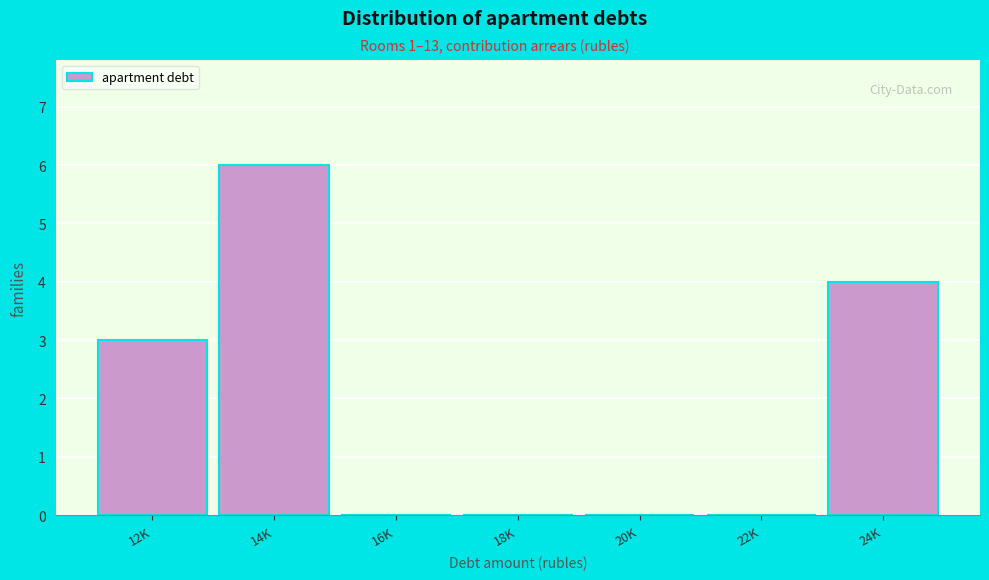

Reading right to left, extract all data points from this chart.

24K=4	22K=0	20K=0	18K=0	16K=0	14K=6	12K=3